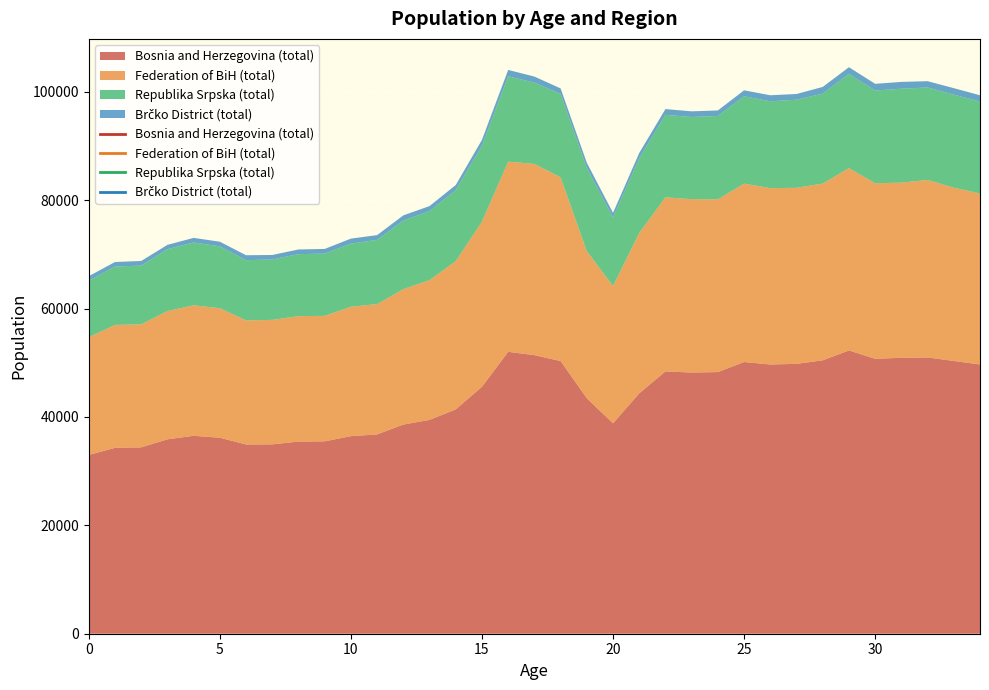

Which category has the highest value in the Republika Srpska (total) series?

29